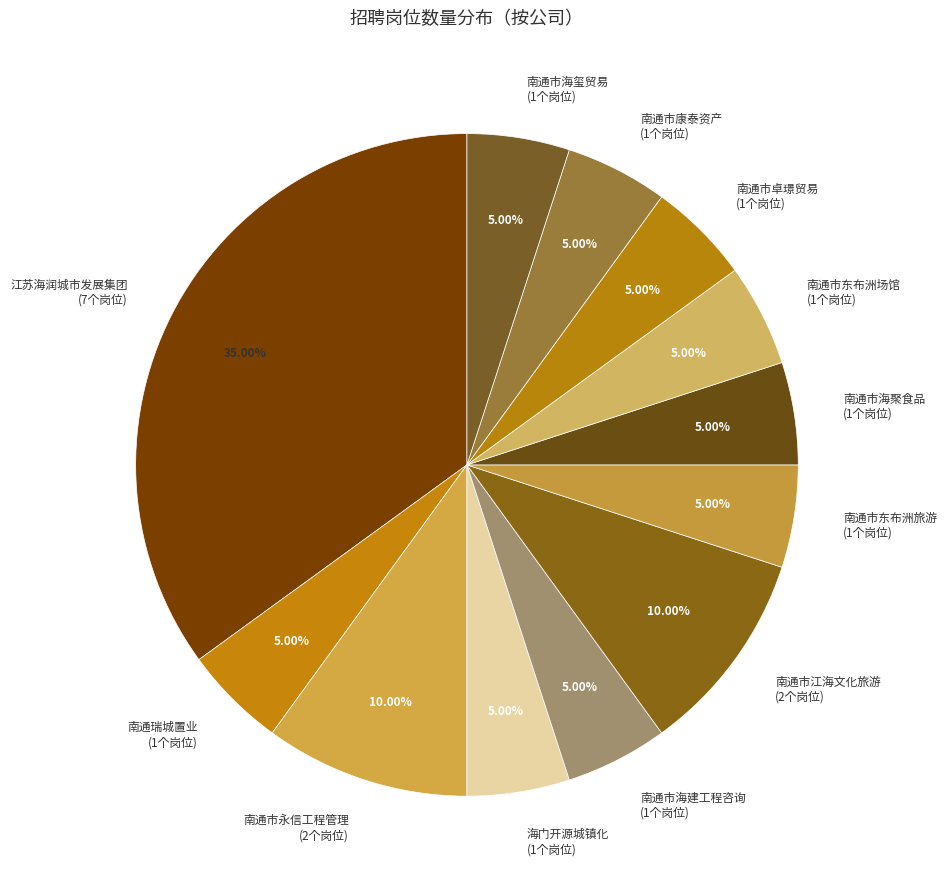

Count the number of slices in the pie.

12